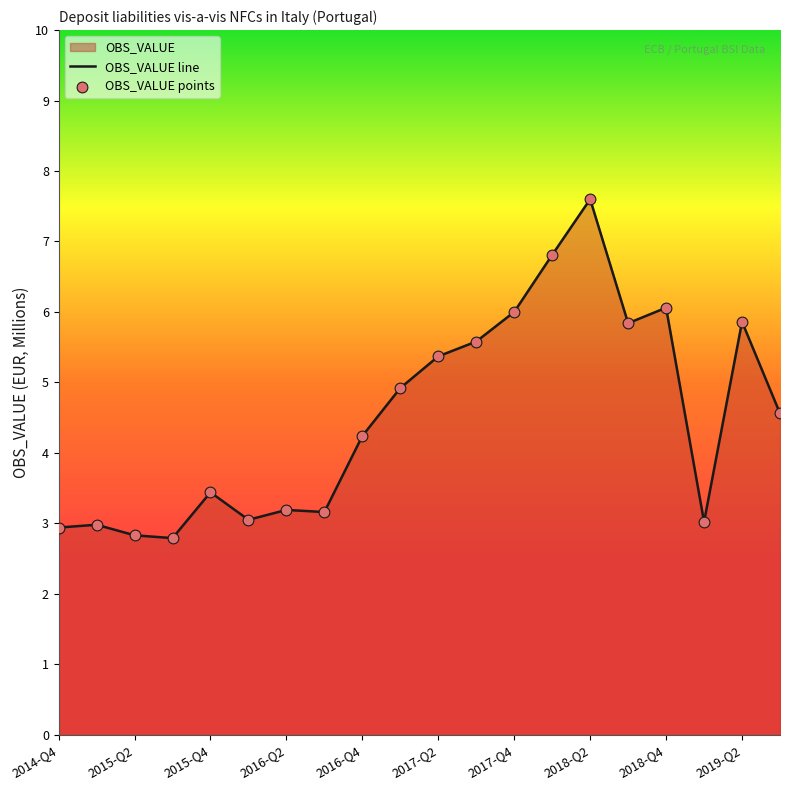

What is the total value across all series at 17?

6.0